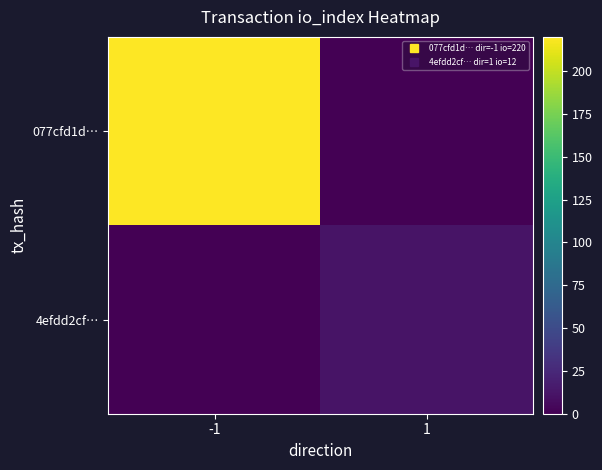

Which series has the widest spread of values?

077cfd1d…